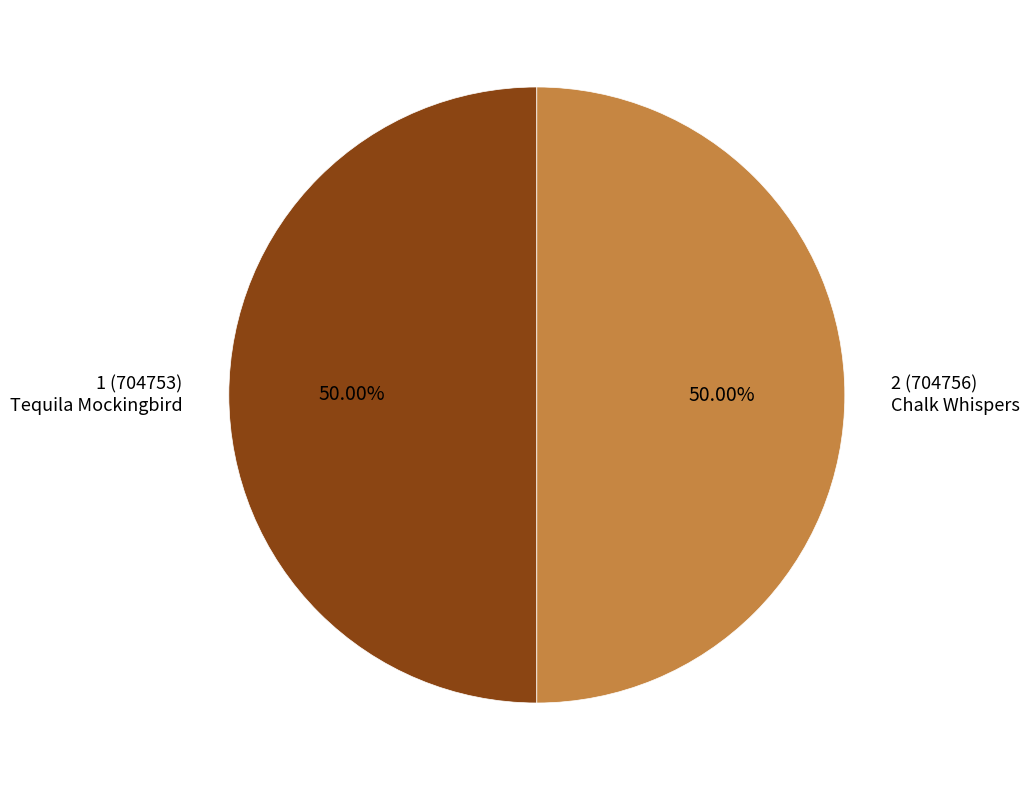

What is the ratio of the value at 2 to the value at 1?

1.0